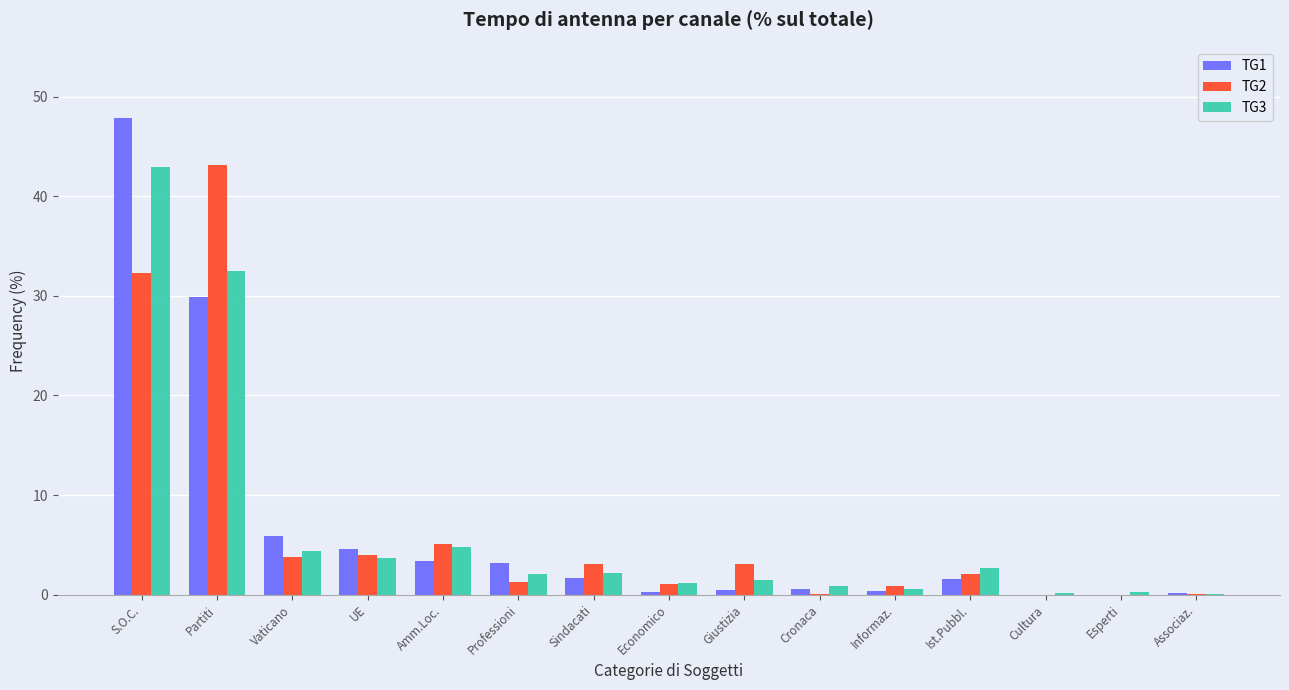

What is the approximate value of TG2 at Amm.Loc.?

5.1